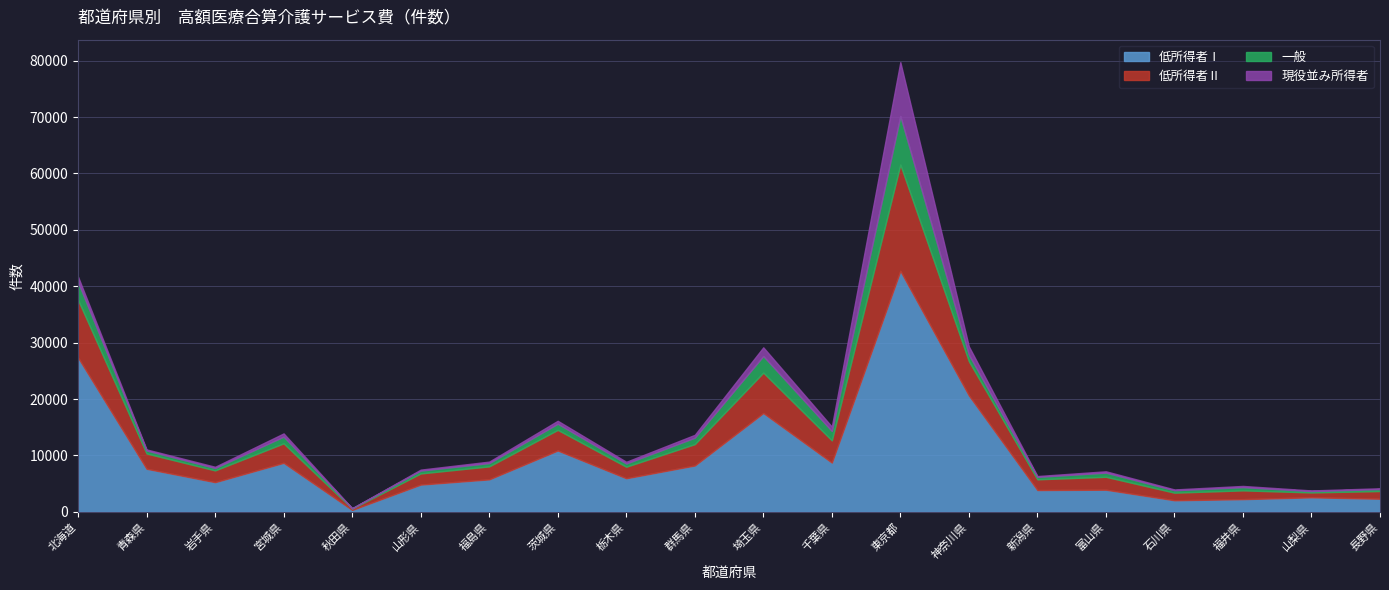

True or false: 低所得者Ⅱ and 低所得者Ⅰ intersect in this chart.

False